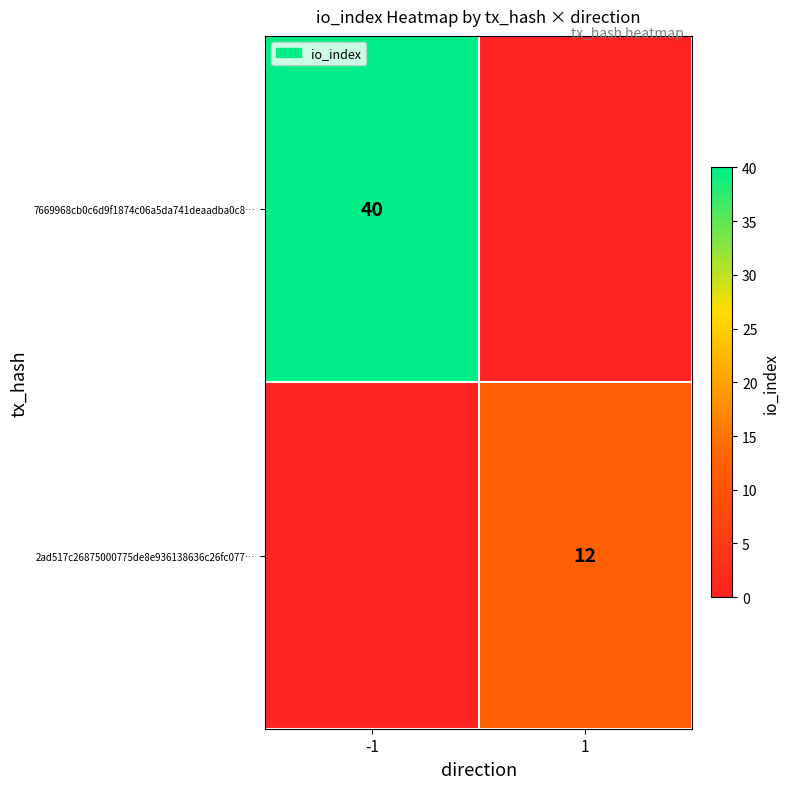

Count the number of categories in the chart.

2